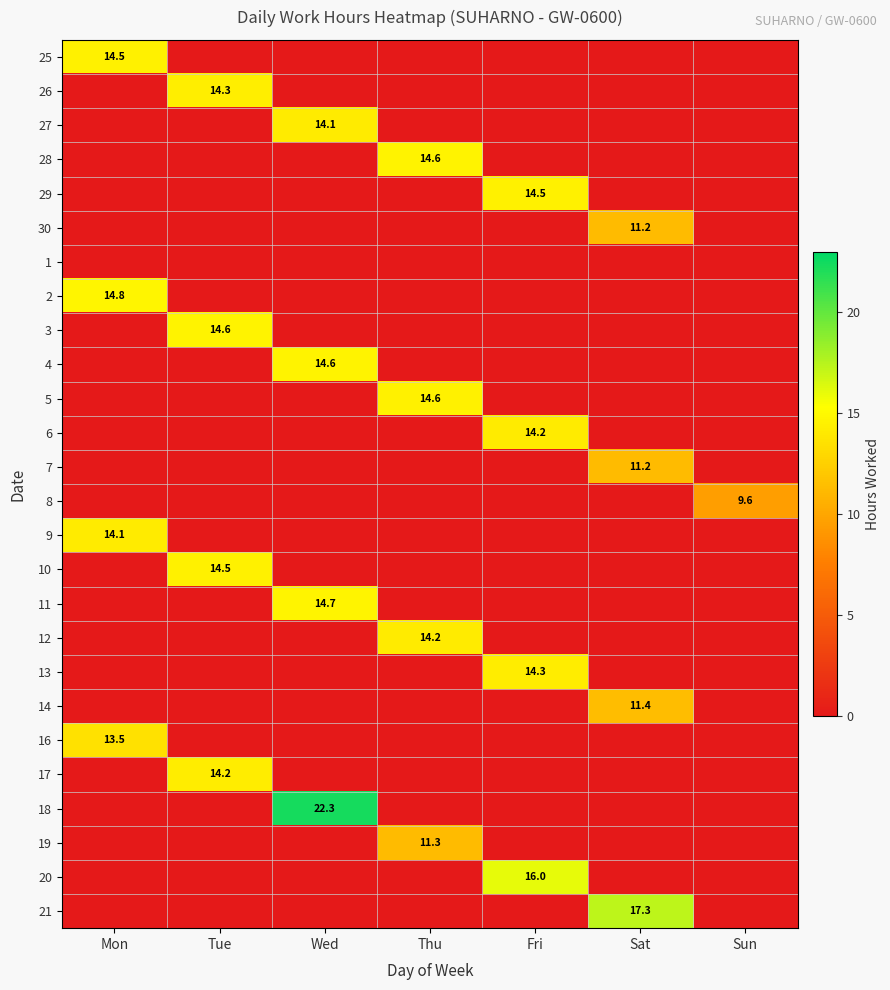

What is the maximum value shown in the chart?

22.3